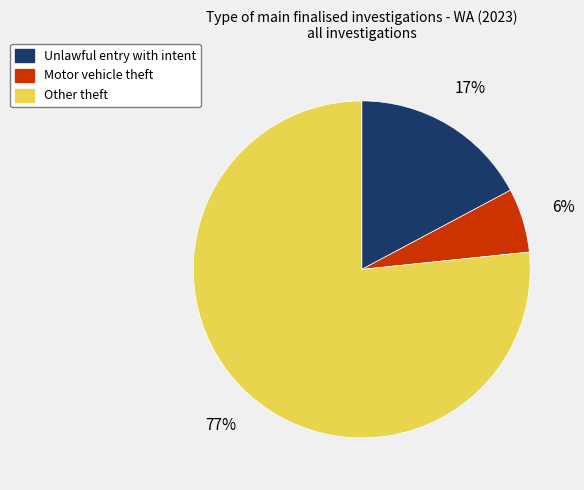

Is the sum of Motor vehicle theft and Unlawful entry with intent greater than half?

No